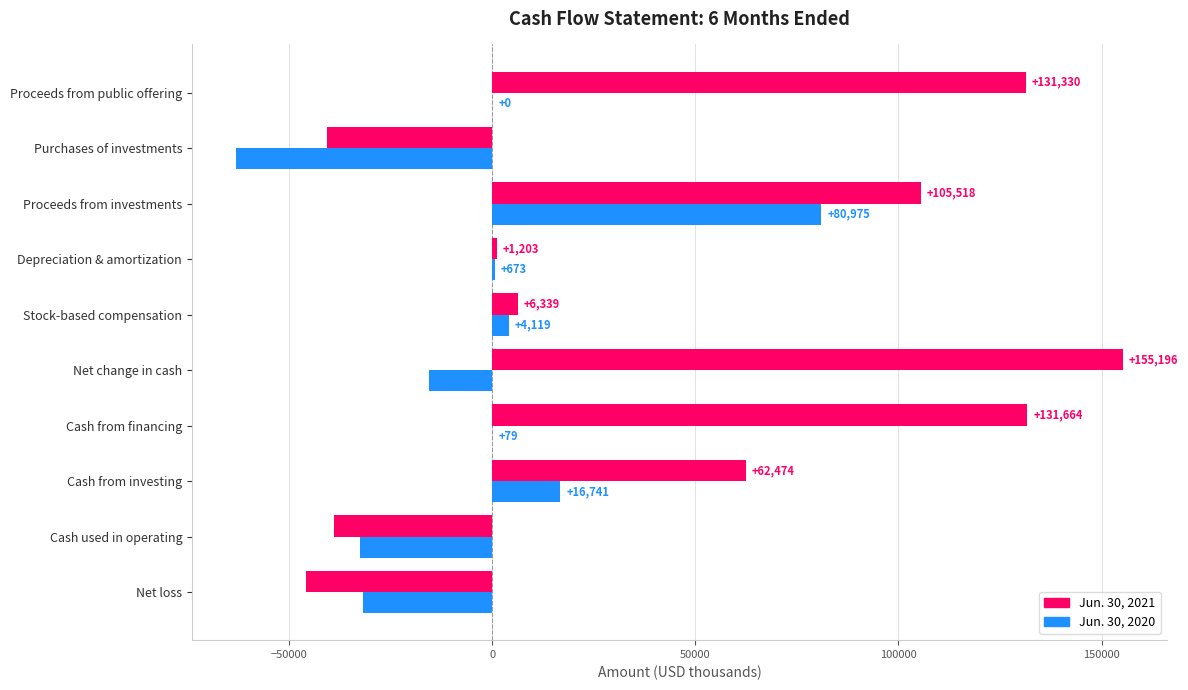

What is the sum of all Jun. 30, 2021 values?

468226